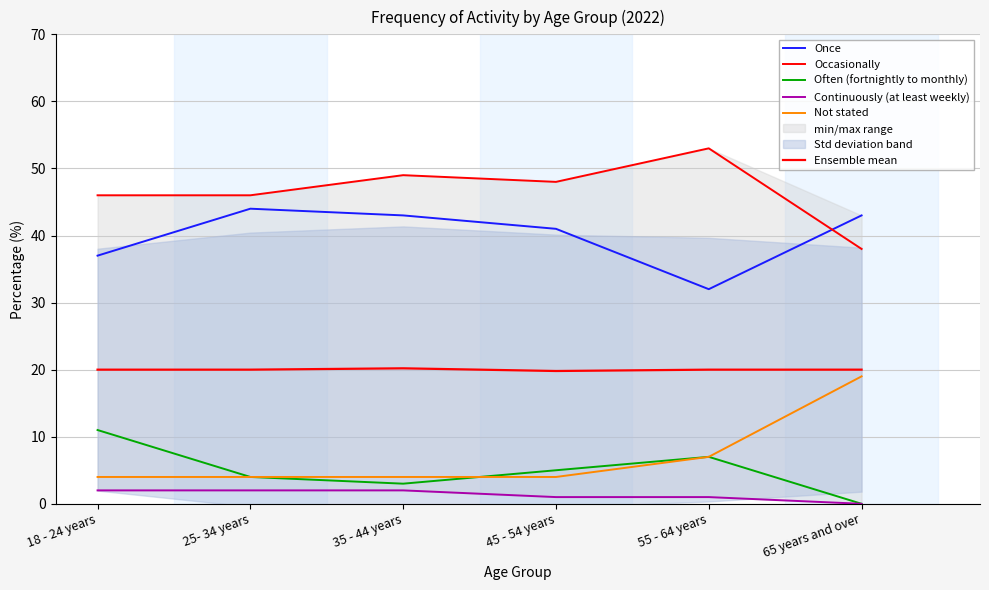

How many distinct data groups are displayed?

6